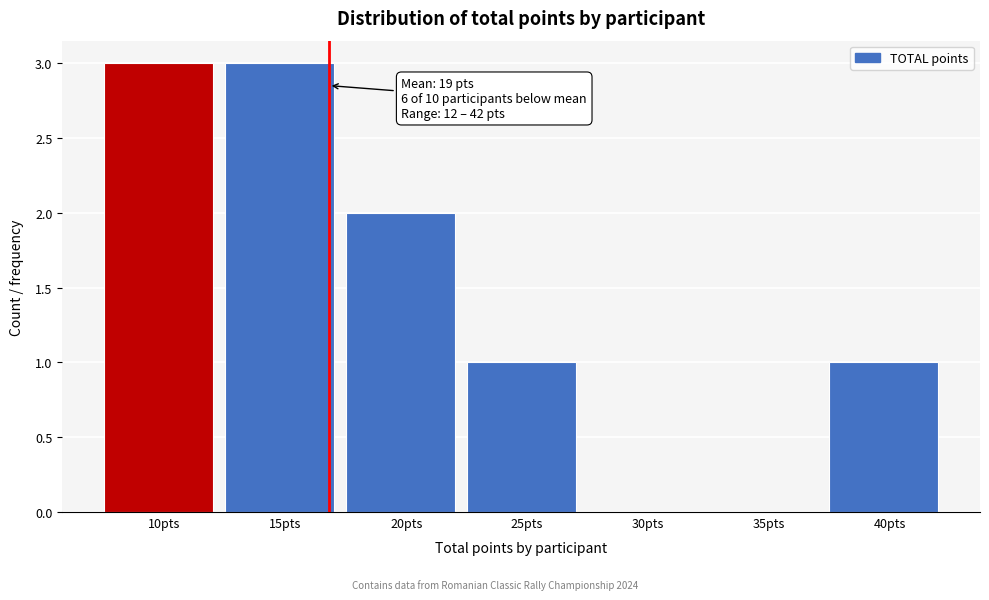

Reading left to right, transcribe all the data shown in this chart.

10pts=3	15pts=3	20pts=2	25pts=1	30pts=0	35pts=0	40pts=1